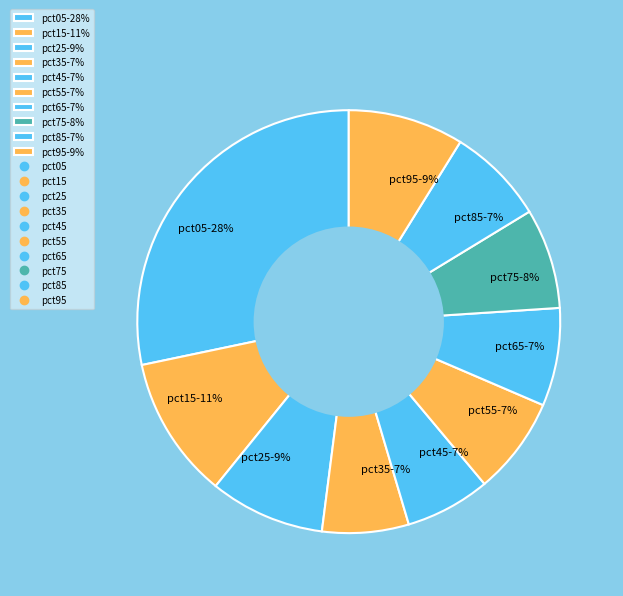

How many segments does this pie chart have?

10